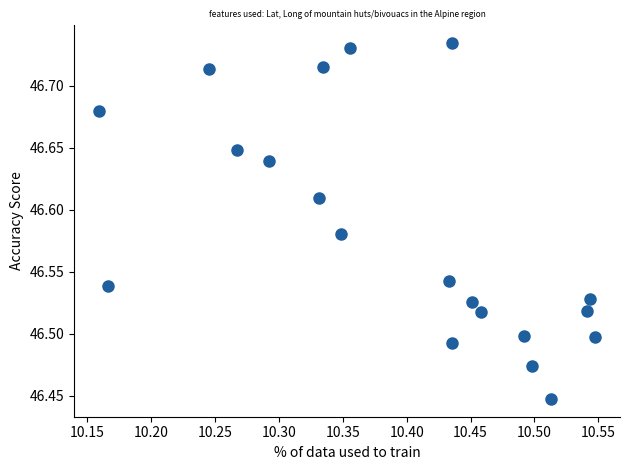

What is the range of Y values (max minus min)?

0.3